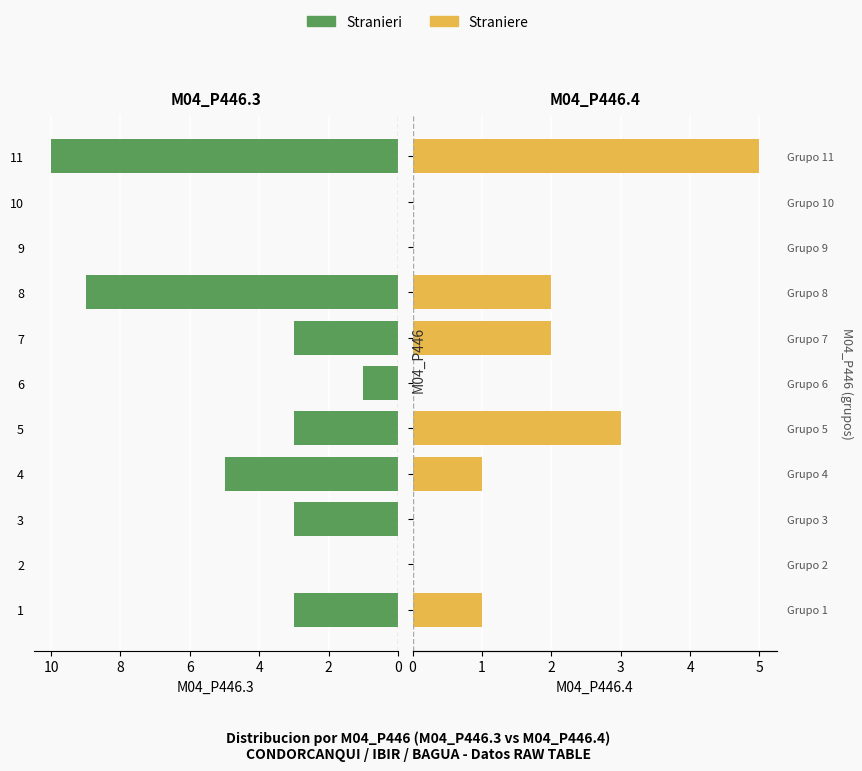

What is the label of the 10th bar from the right?

2